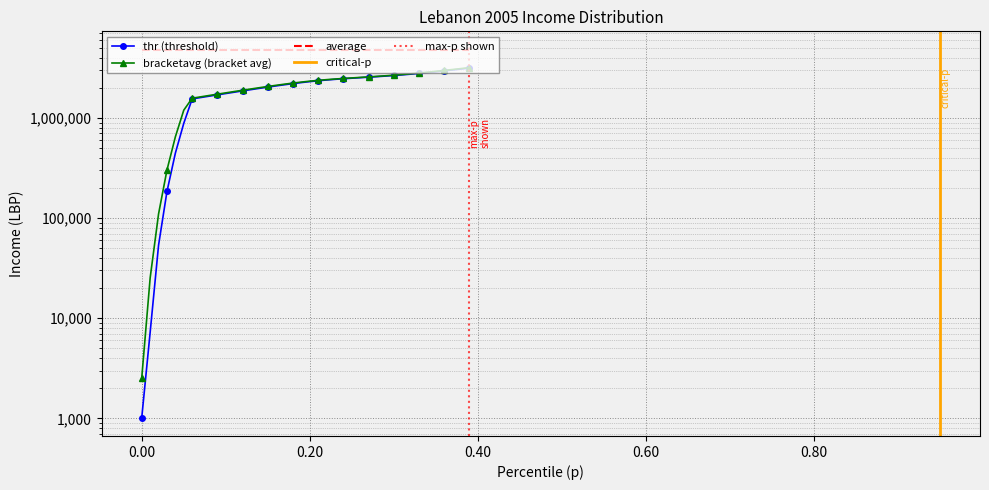

Reading left to right, list all the values displayed in this chart.

thr: 1018.7	7251.1	53651.9	184372.1	445511.3	884433.3	1549455.4	1598625.2	1648940.4	1700477.6	1753267.2	1807285.9	1862448.0	1918597.8	1975498.6	2032823.0	2090139.9	2146902.0	2202430.8	2255900.8	2306321.0	2352515.2	2393550.0	2430145.2	2463448.0	2494591.5	2524680.8	2554779.2	2585891.2	2618941.8	2654755.0	2694025.5	2737289.0	2784884.5	2836914.2	2893194.0	2953174.8	3015964.5	3080639.5	3146319.5
bracketavg: 2546.9	25302.9	110087.2	302116.3	648156.8	1196068.0	1573949.1	1623683.5	1674605.1	1726768.2	1780176.8	1834777.0	1890449.1	1946997.8	2004141.8	2061503.0	2118593.2	2174801.0	2229376.0	2281411.0	2329824.5	2373450.5	2412169.5	2447023.5	2479153.2	2509679.0	2539686.5	2570210.8	2602219.0	2636587.0	2674077.2	2715307.0	2760717.5	2810532.8	2864716.0	2922911.0	2984374.8	3048182.5	3113430.8	3179271.0